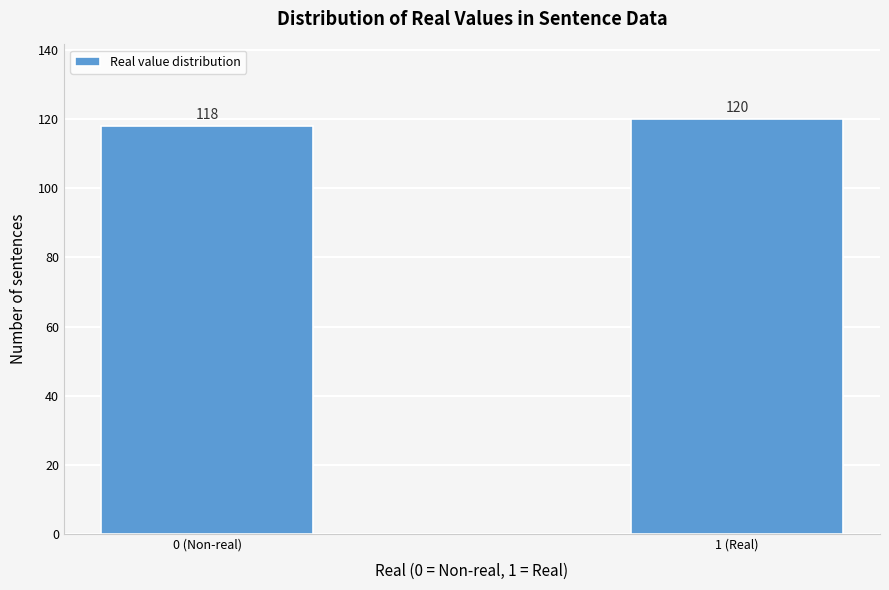

Reading left to right, what are all the values shown in this chart?

0 (Non-real)=118	1 (Real)=120